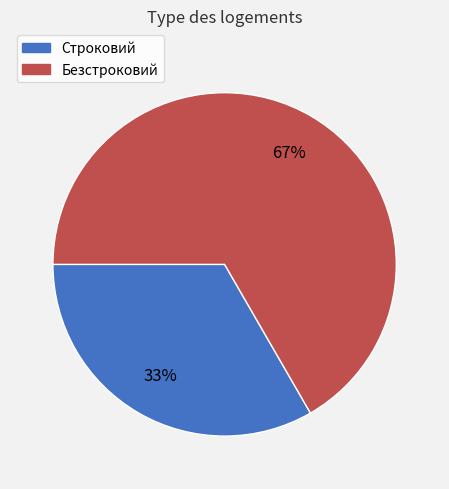

Which has a higher value, Строковий or Безстроковий?

Безстроковий